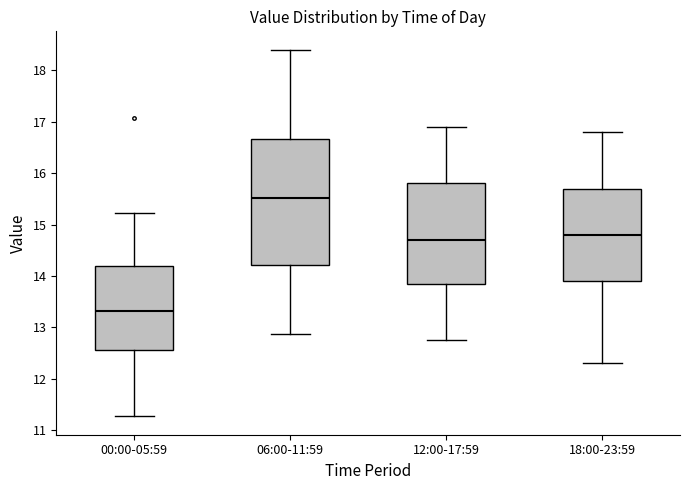

Which box has the highest median line?

06:00-11:59